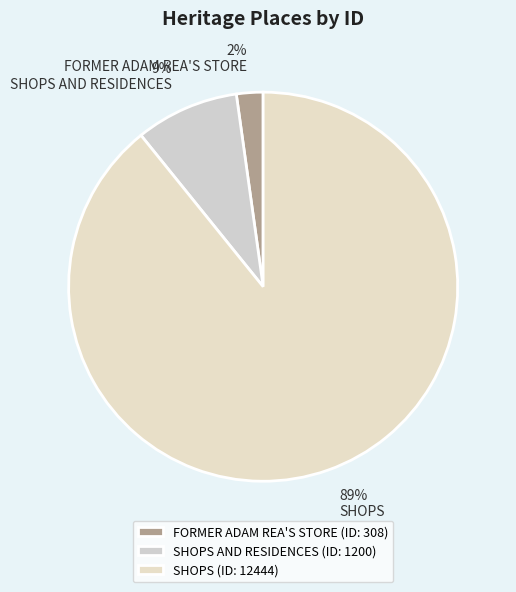

Combined, what portion of the pie is FORMER ADAM REA'S STORE and SHOPS AND RESIDENCES?

10.8%